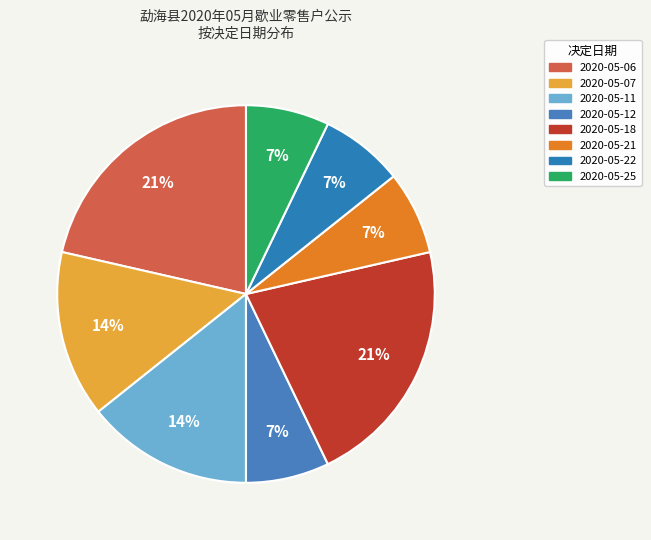

Count the number of slices in the pie.

8